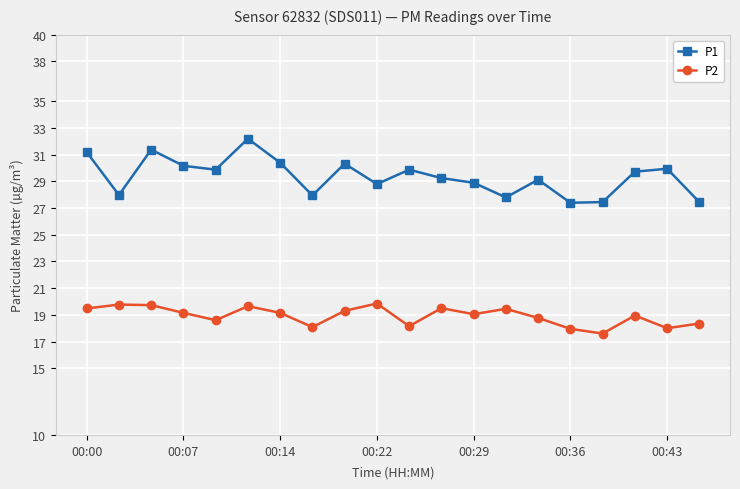

True or false: P1 and P2 cross at least once.

False